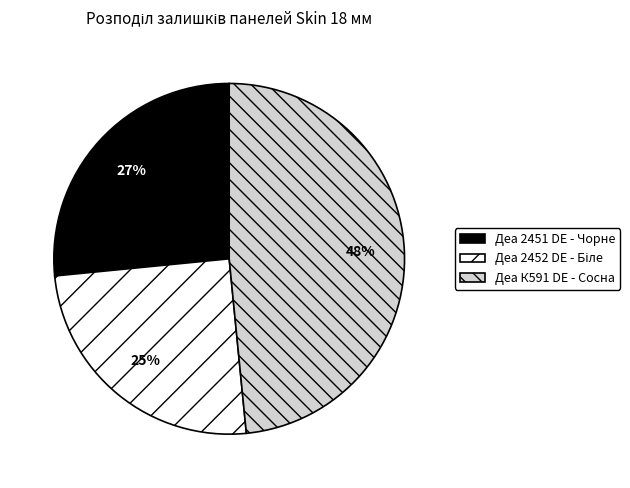

To the nearest percent, what is the difference between the largest and smallest slice percentages?

23%